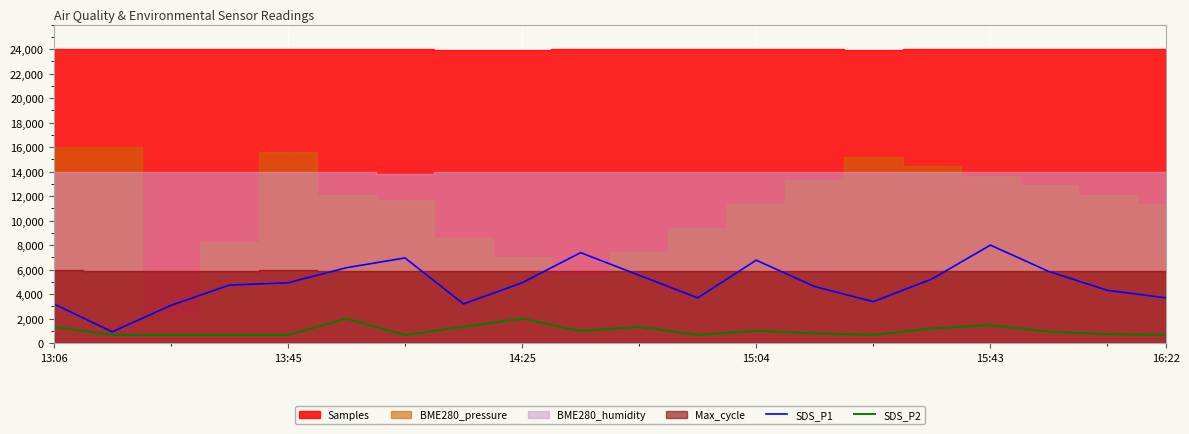

What is the lowest value of the SDS_P1 series?

923.1